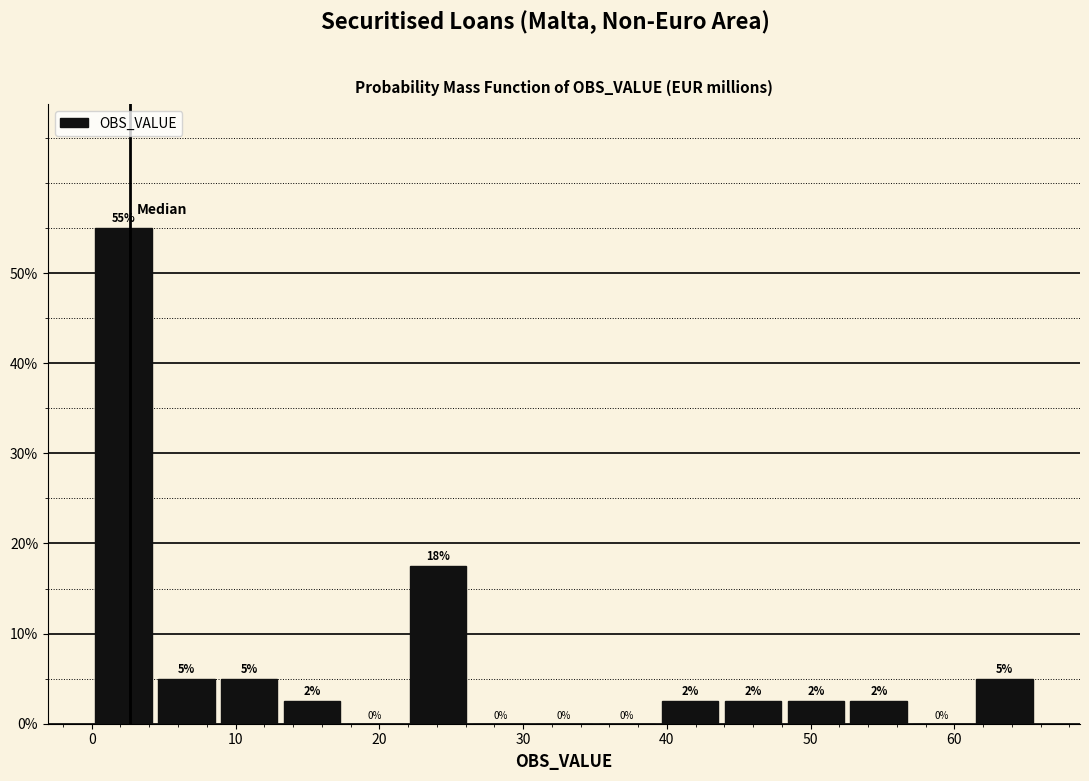

Over which range of the x-axis is the bar tallest?

0 to 4